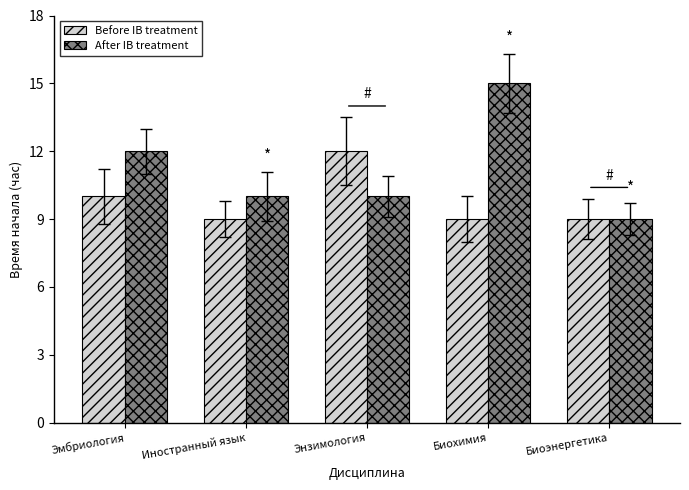

Which series has the widest spread of values?

After IB treatment